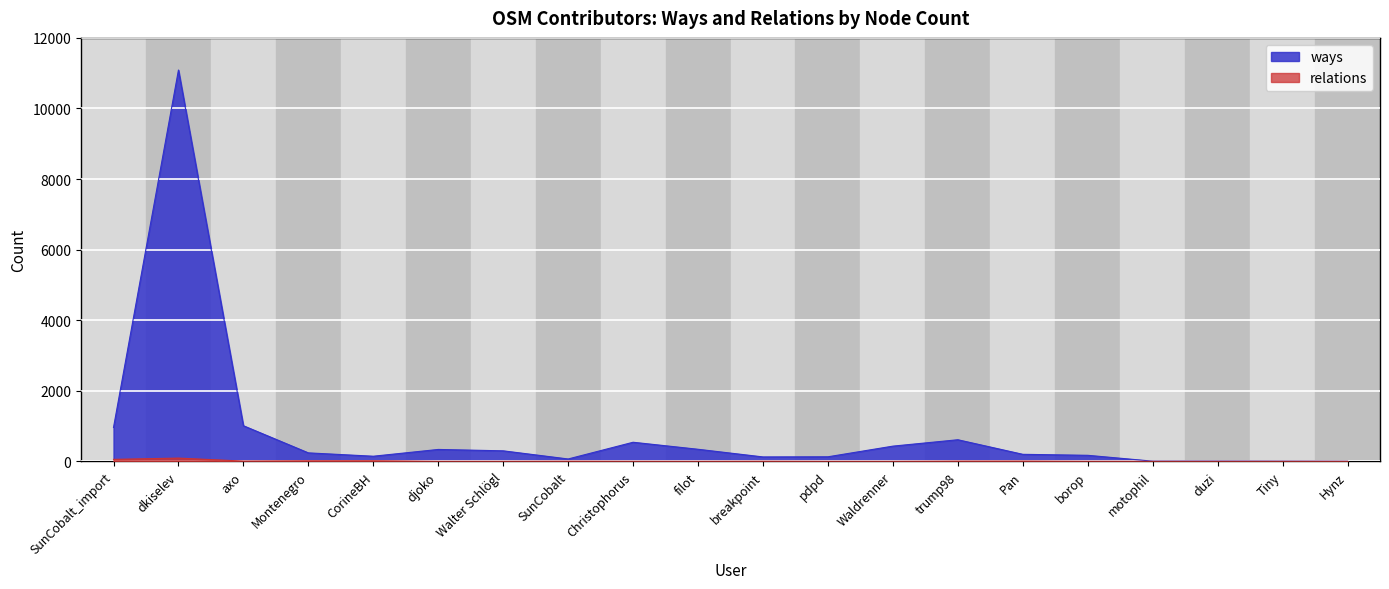

Is the value of relations at Waldrenner greater than the value of ways at CorineBH?

No